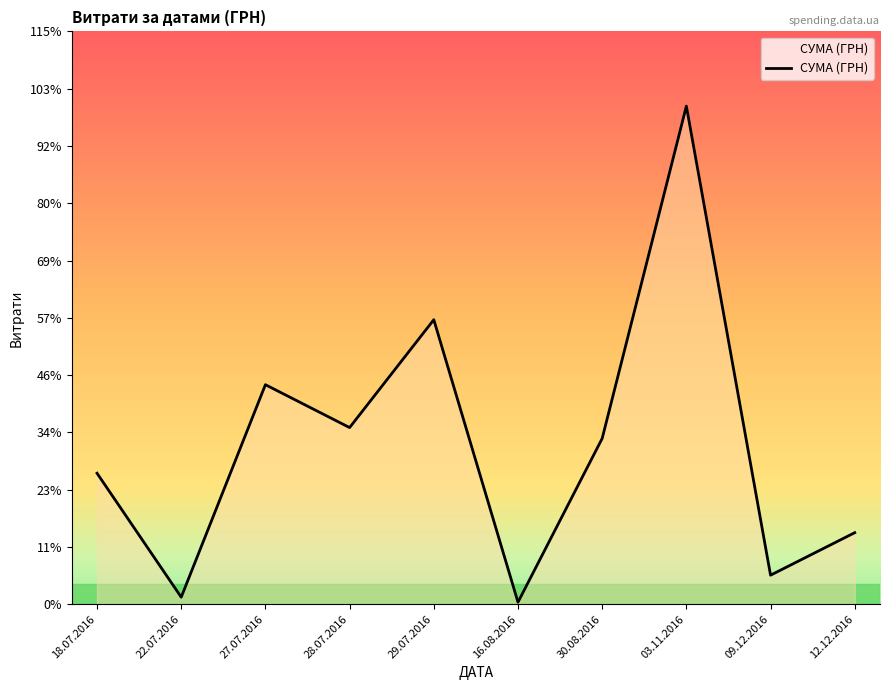

What is the sum of the values at 12.12.2016 and 18.07.2016?

61085.0